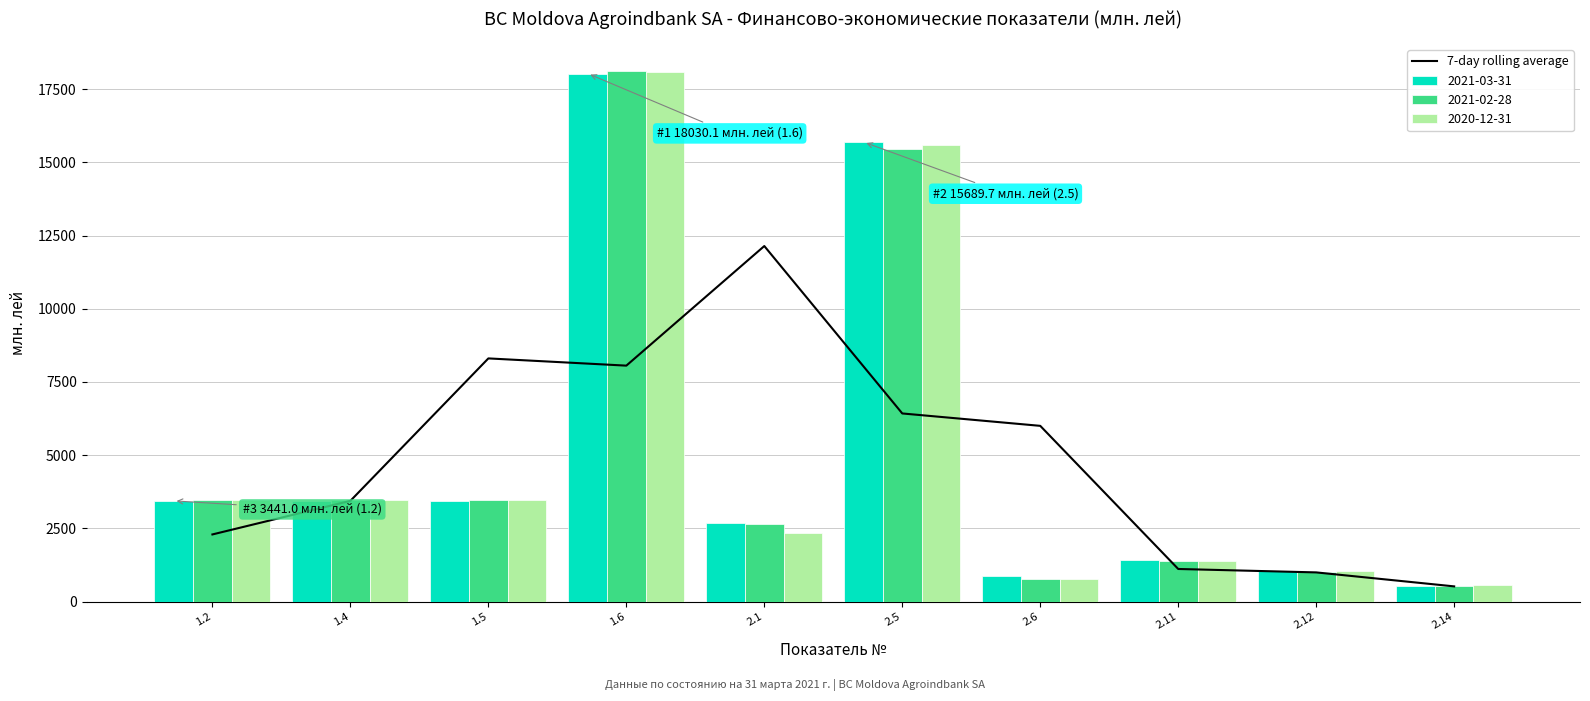

At which label is the value closest to 6330?

2.5